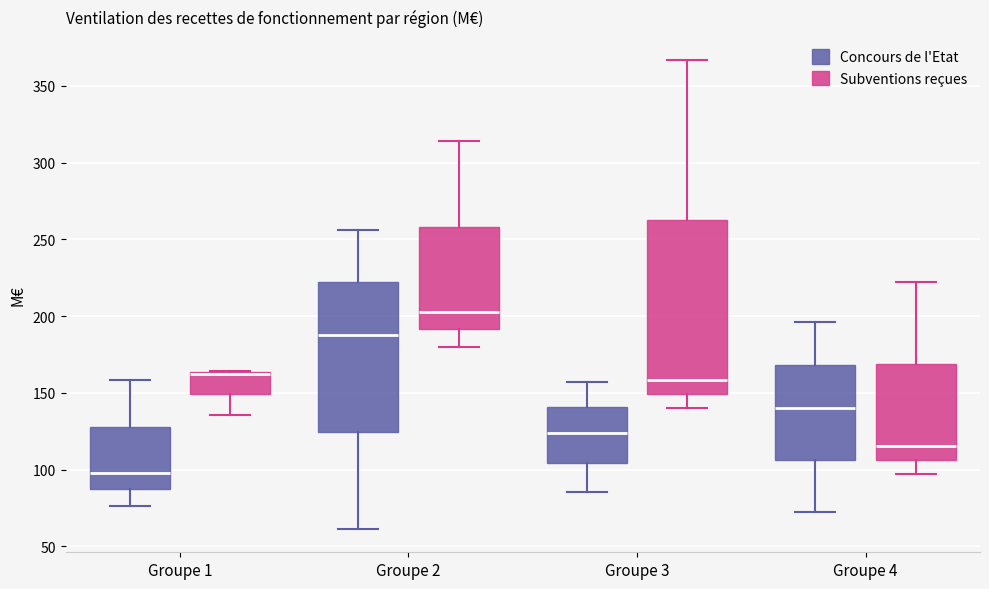

Reading left to right, transcribe this box plot: for each box, give where its median line is, the range the box spans, and where its two whiskers end, as read against the y-axis. The values are not printed on the chart, so give them approximately, as read against the axis.

Groupe 1 (Concours de l'Etat): median 100, box 85 to 130, whiskers 75 to 160
Groupe 1 (Subventions reçues): median 165 (drawn on the box's upper edge), box 150 to 165, whiskers 135 to 165
Groupe 2 (Concours de l'Etat): median 190, box 125 to 220, whiskers 60 to 255
Groupe 2 (Subventions reçues): median 205, box 190 to 260, whiskers 180 to 315
Groupe 3 (Concours de l'Etat): median 125, box 105 to 140, whiskers 85 to 155
Groupe 3 (Subventions reçues): median 160, box 150 to 265, whiskers 140 to 365
Groupe 4 (Concours de l'Etat): median 140, box 105 to 170, whiskers 75 to 195
Groupe 4 (Subventions reçues): median 115, box 105 to 170, whiskers 95 to 220